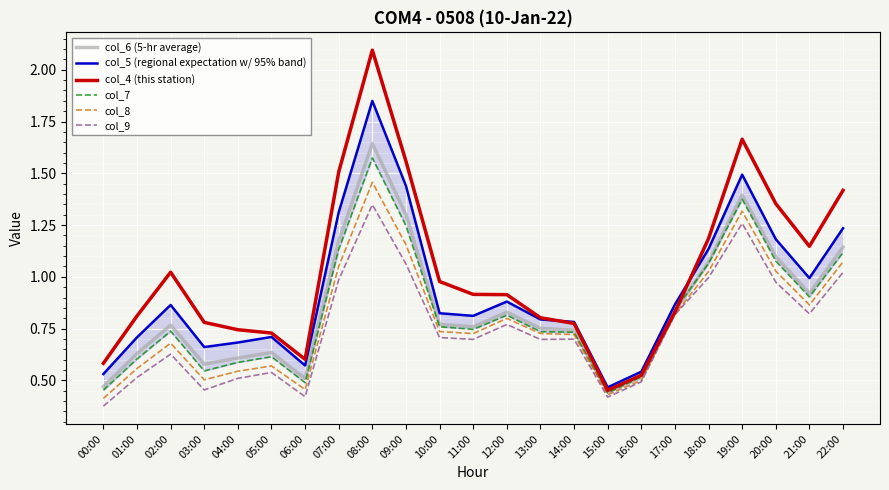

Which series has the widest spread of values?

col_4 (this station)